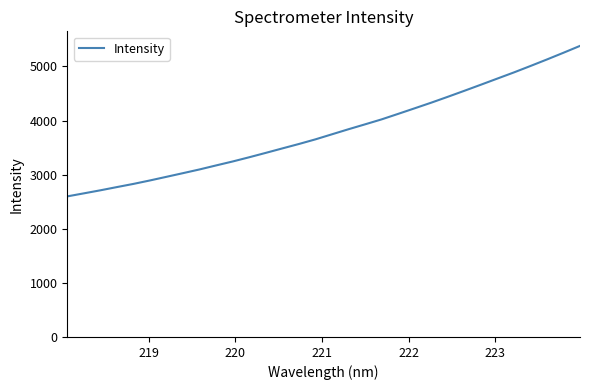

What is the average value?

3803.5